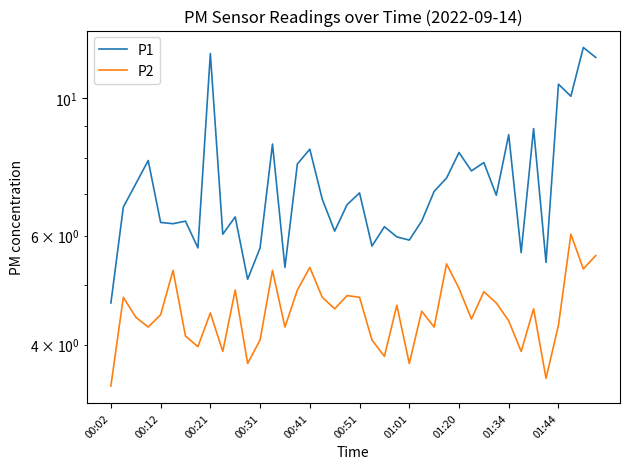

What is the difference between the maximum and minimum values in the P2 series?

2.6